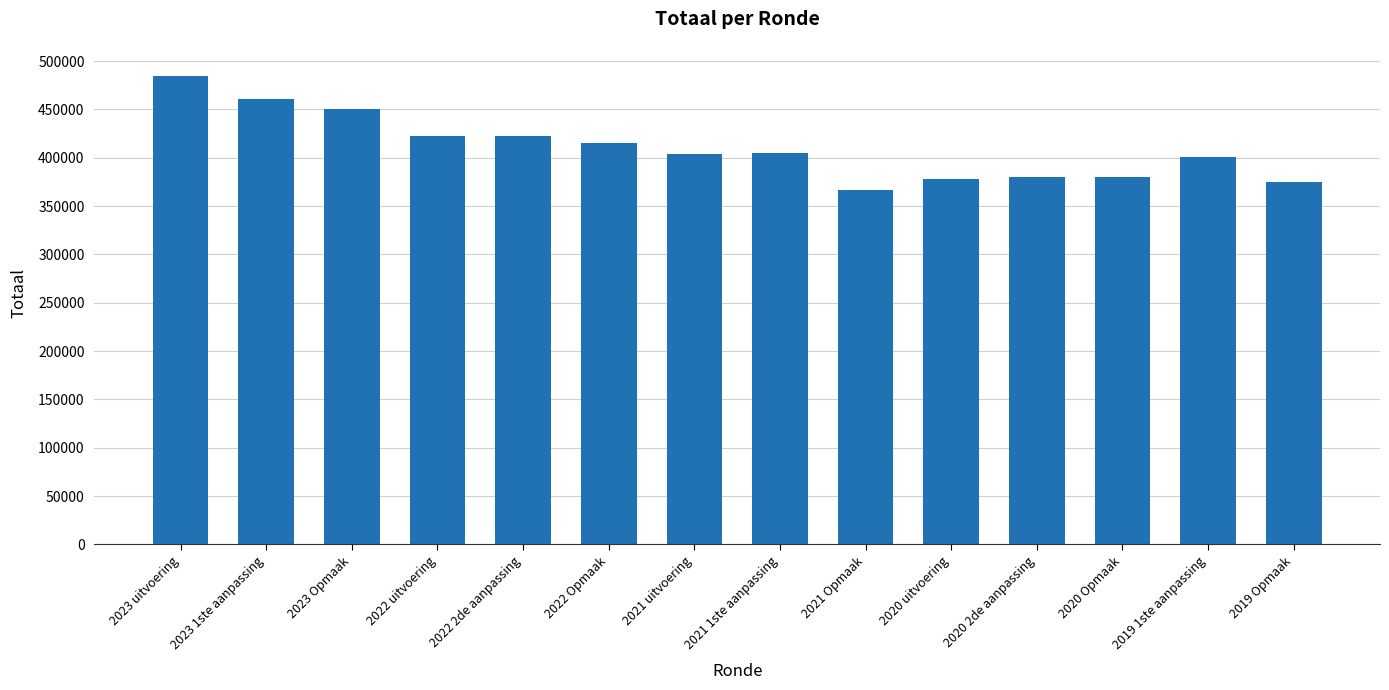

Is it true that the value at 2022 Opmaak is 123136?

False